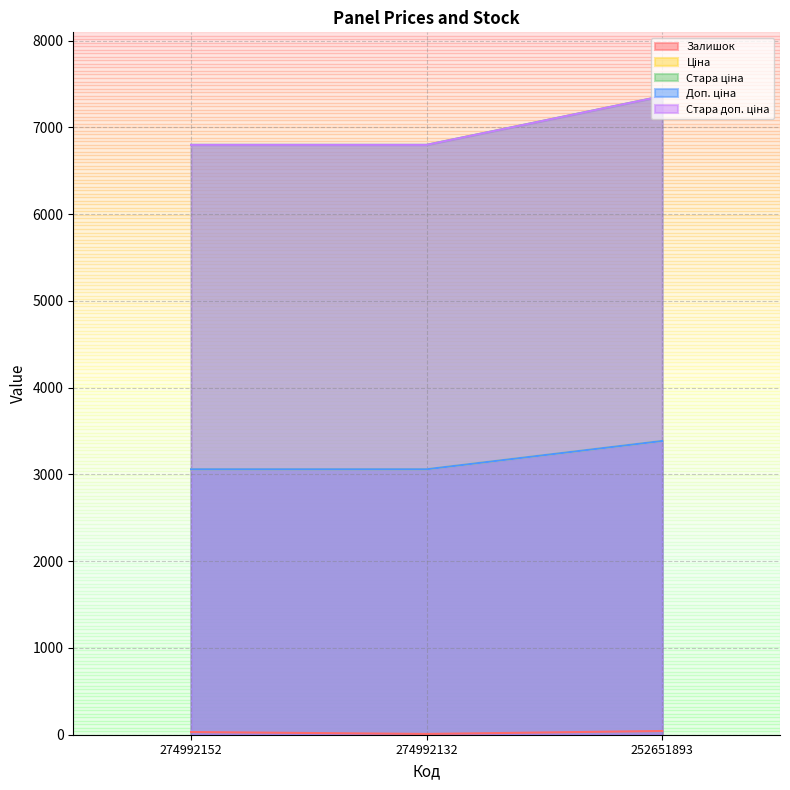

Reading right to left, what are all the values shown in this chart?

Залишок: 43.0	9.0	31.0
Ціна: 3385.7	3059.7	3059.7
Стара ціна: 7360.2	6799.2	6799.2
Доп. ціна: 3386.0	3060.0	3060.0
Стара доп. ціна: 7360.2	6799.2	6799.2